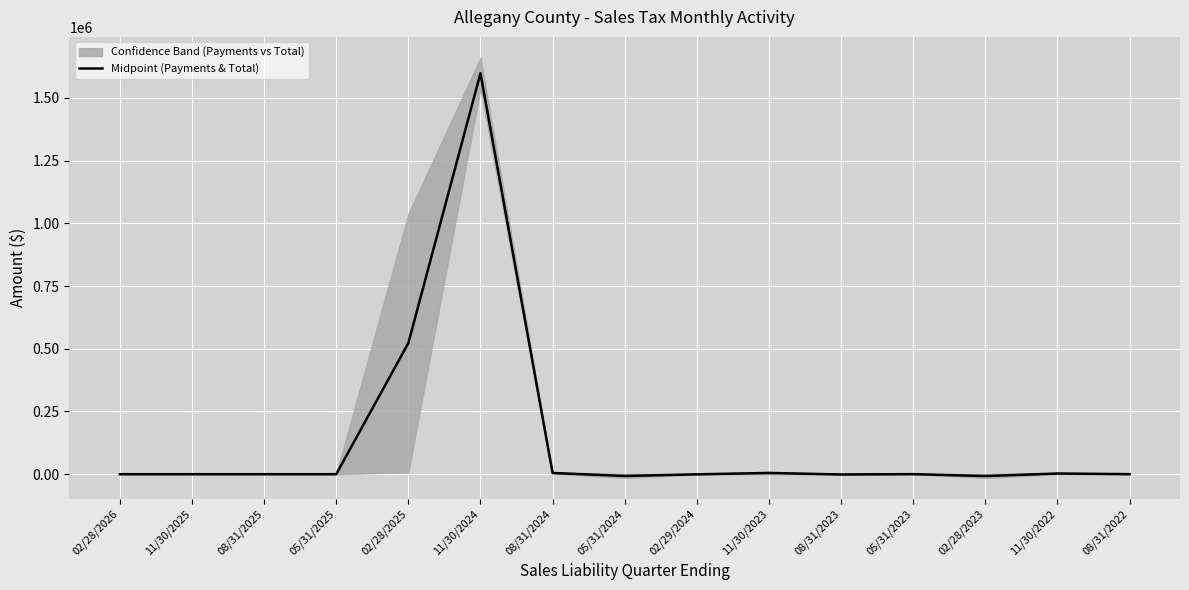

What is the minimum value shown in the chart?

-7446.2